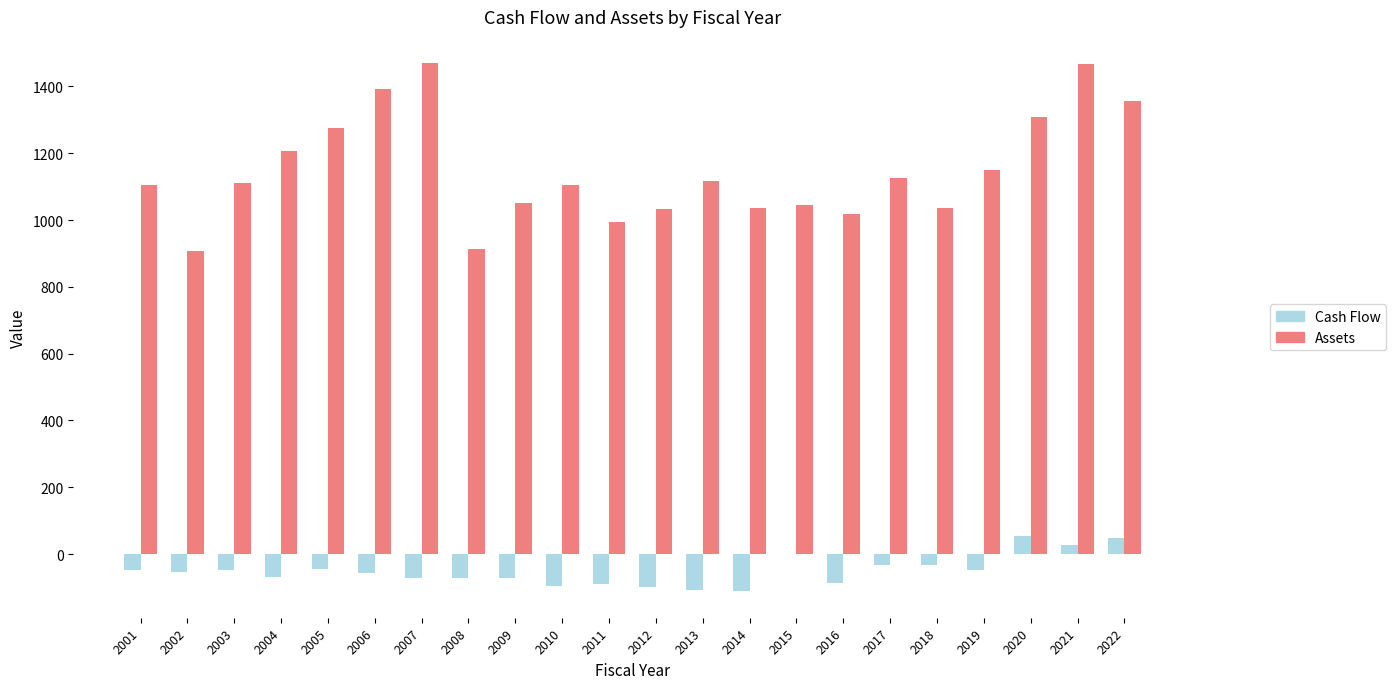

Is it true that Assets equals 1569.9 at 2013?

False